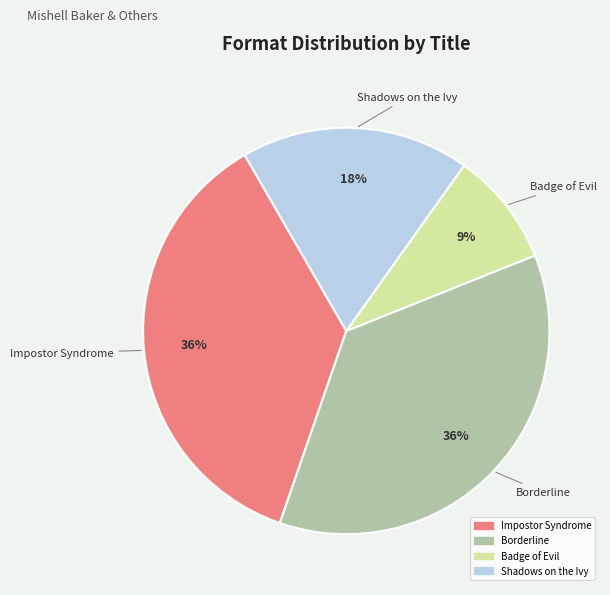

What is the smallest slice in the pie chart?

Badge of Evil